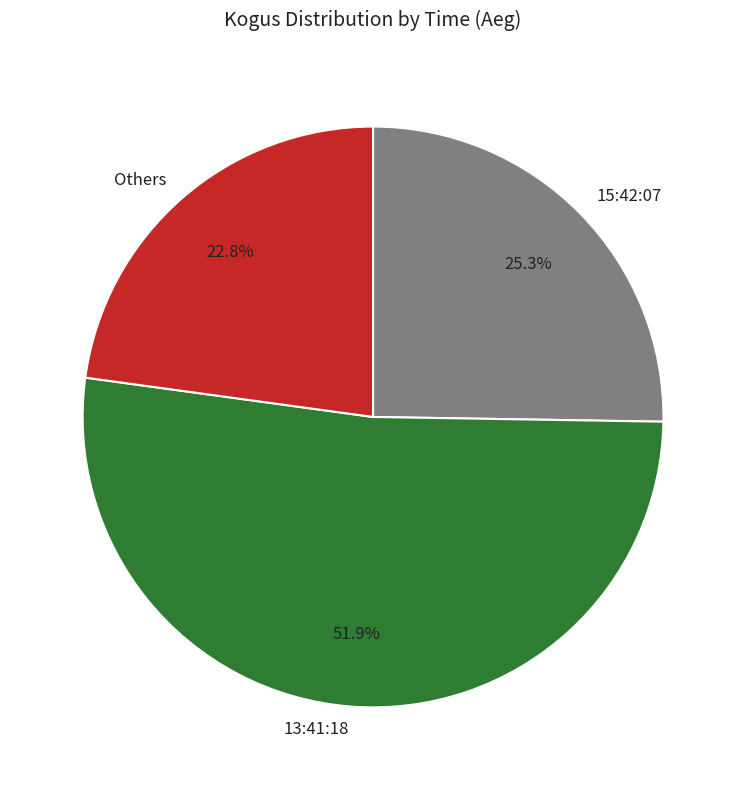

What is the largest slice in the pie chart?

13:41:18